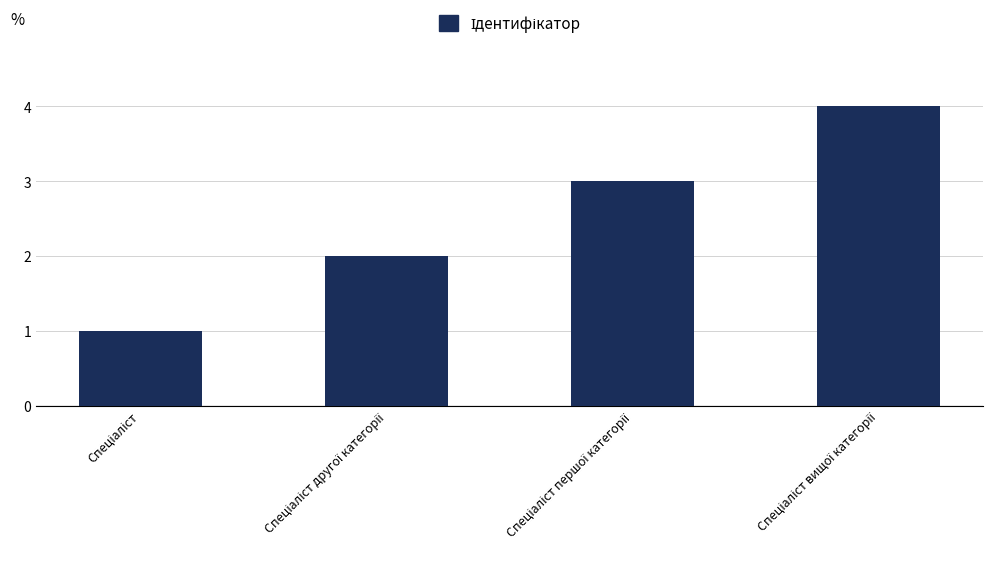

Are the bars grouped side by side (vs. stacked)?

No